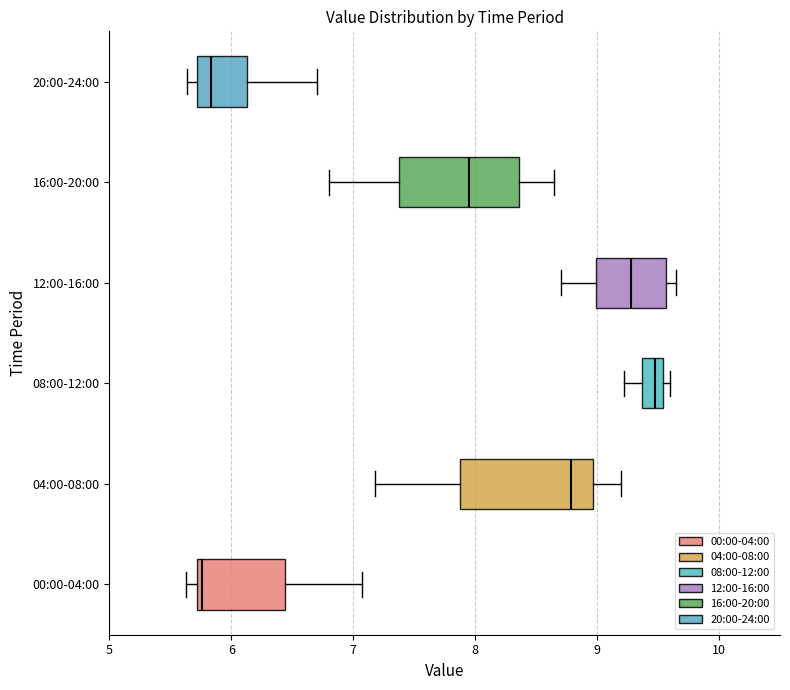

Reading bottom to top, transcribe this box plot: for each box, give where its median line is, the range the box spans, and where its two whiskers end, as read against the x-axis. The values are not printed on the chart, so give them approximately, as read against the axis.

00:00-04:00: median 5.8, box 5.7 to 6.4, whiskers 5.6 to 7.1
04:00-08:00: median 8.8, box 7.9 to 9.0, whiskers 7.2 to 9.2
08:00-12:00: median 9.5 (inside the box), box 9.4 to 9.5, whiskers 9.2 to 9.6
12:00-16:00: median 9.3, box 9.0 to 9.6, whiskers 8.7 to 9.7
16:00-20:00: median 8.0, box 7.4 to 8.4, whiskers 6.8 to 8.7
20:00-24:00: median 5.8, box 5.7 to 6.1, whiskers 5.6 to 6.7